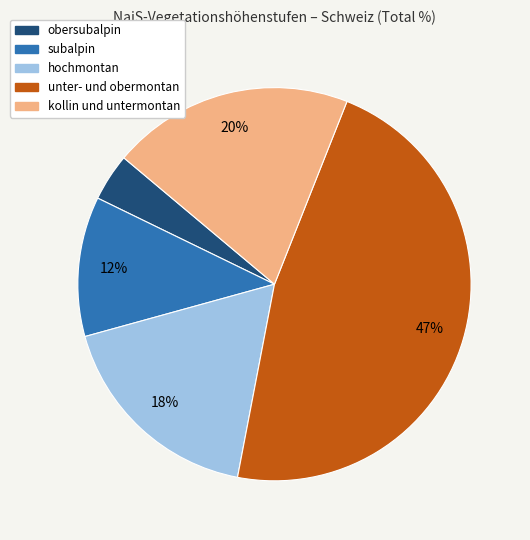

To the nearest percent, what is the average slice percentage?

20%